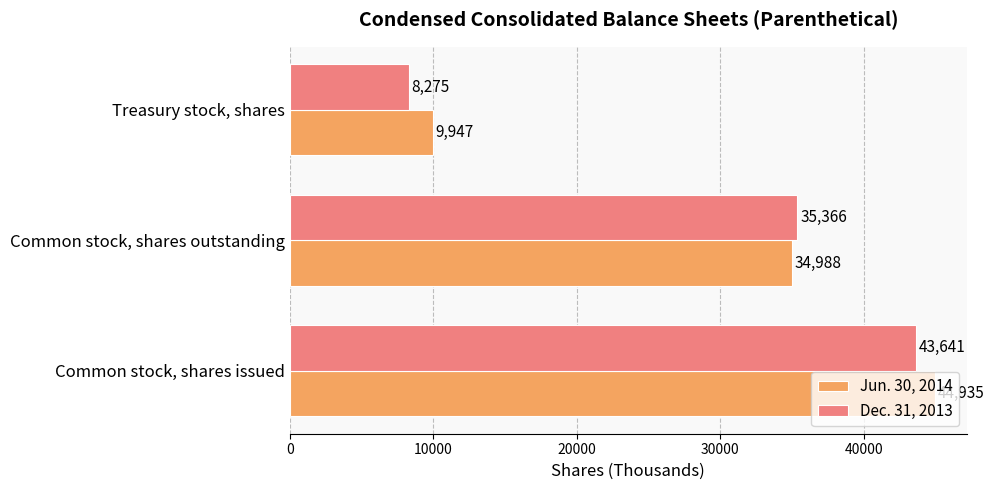

Which series has the largest total across all categories?

Jun. 30, 2014